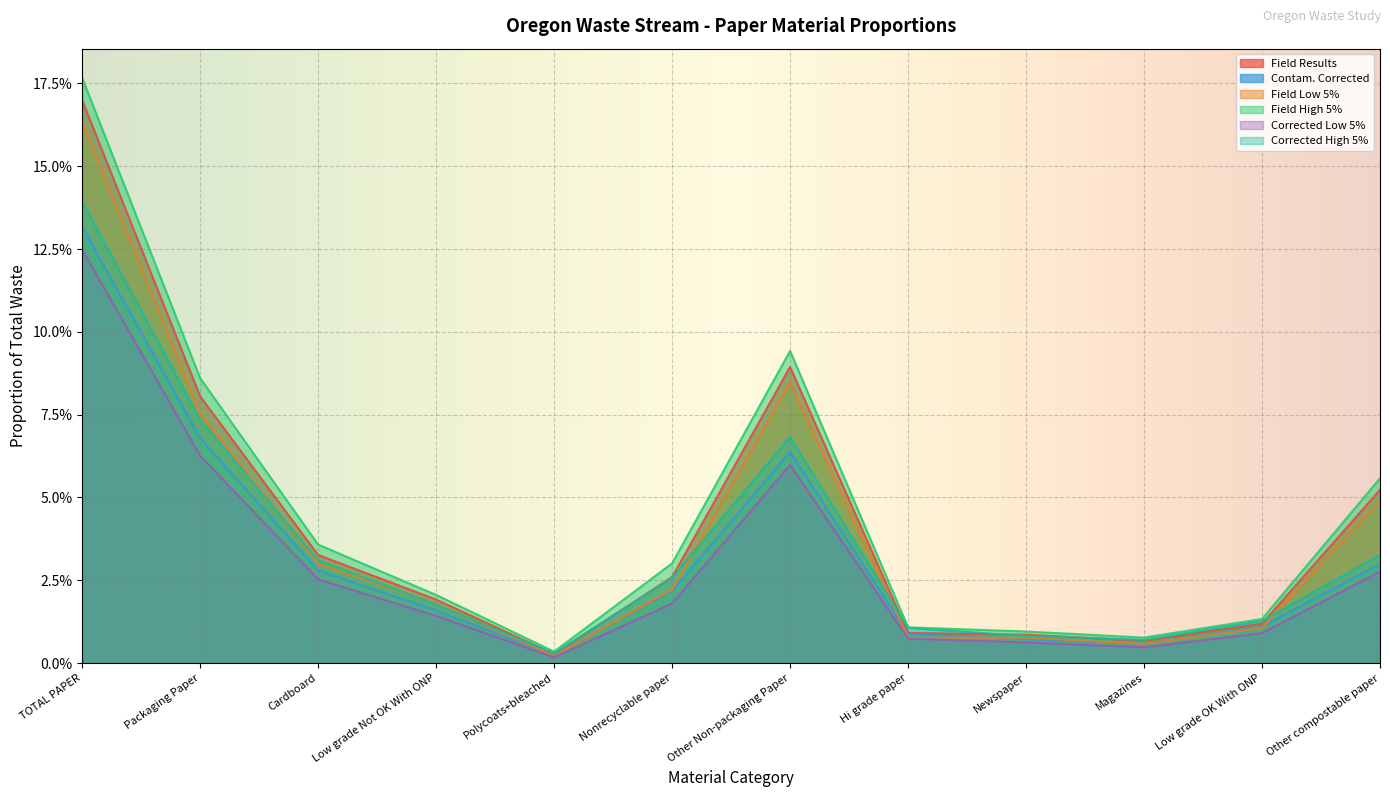

True or false: Field Low 5% has more than 0 interior local peaks.

True